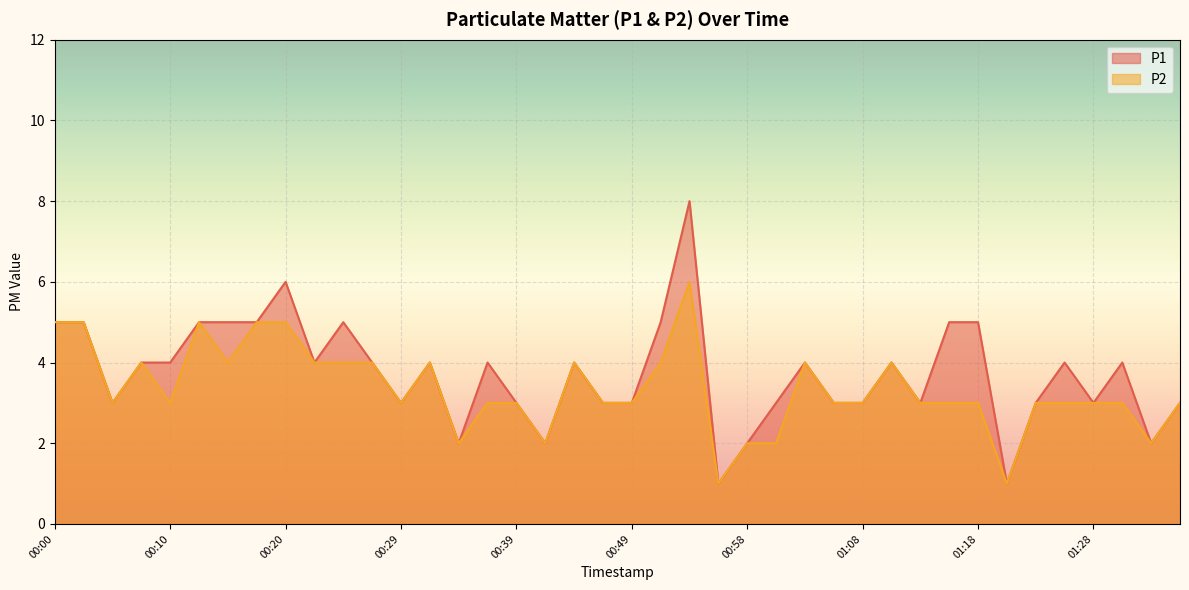

What is the value of the P1 point at the 2nd from the left?

5